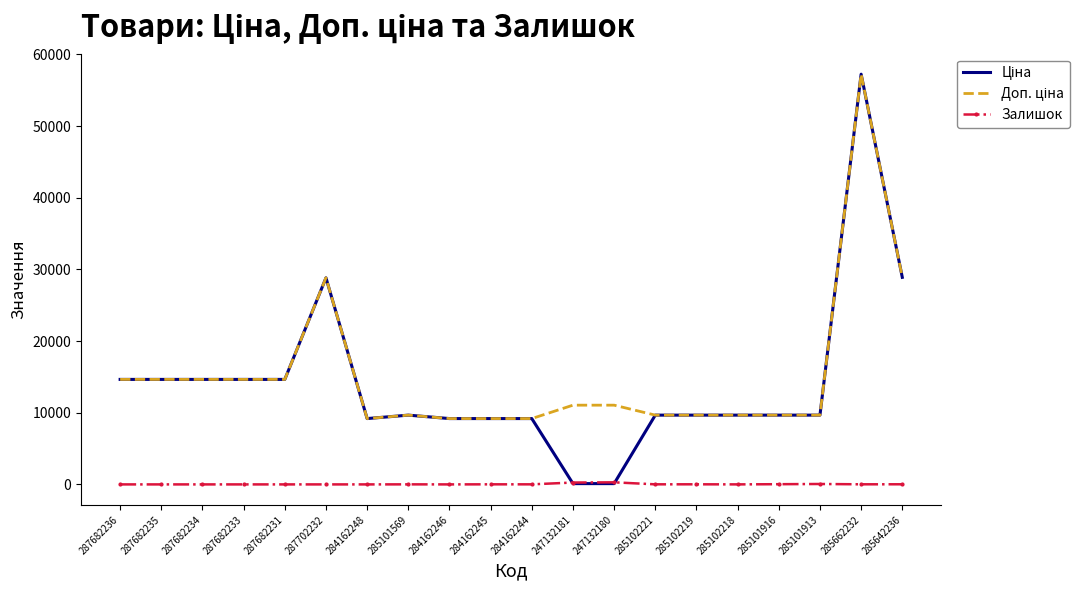

At which category is the sum across all series the highest?

285662232